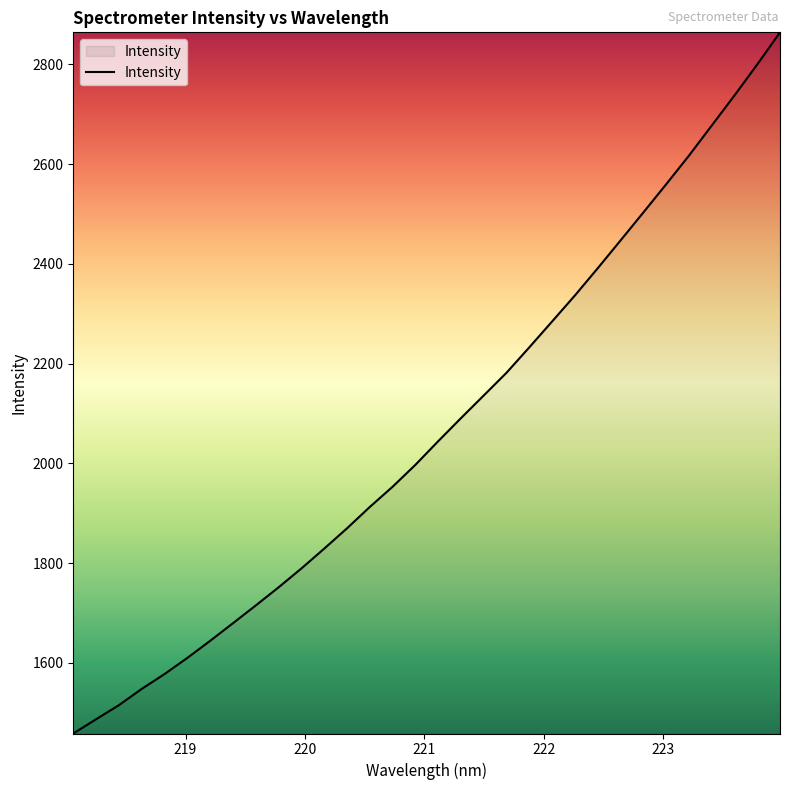

What is the smallest value displayed?

1458.3